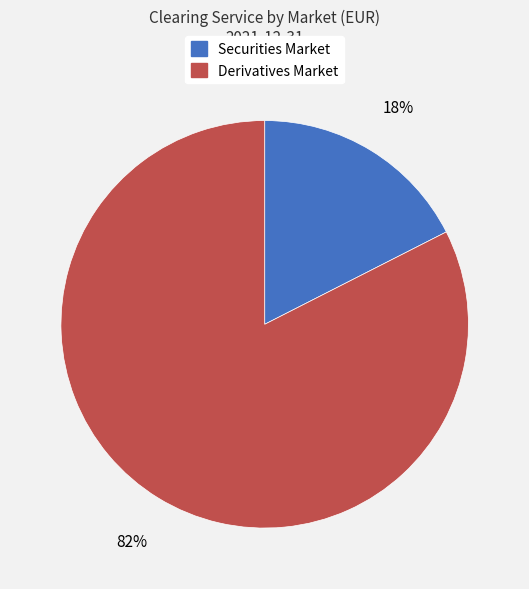

What is the largest slice in the pie chart?

Derivatives Market